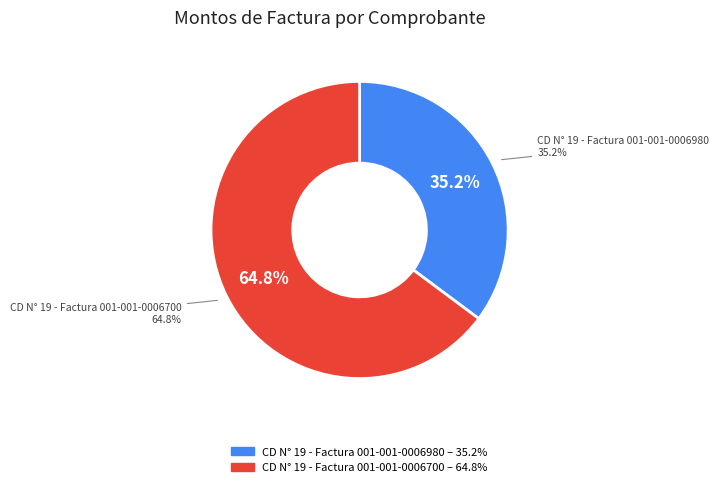

To the nearest percent, what is the difference between the CD N° 19 - Factura 001-001-0006700 and CD N° 19 - Factura 001-001-0006980 slice percentages?

30%